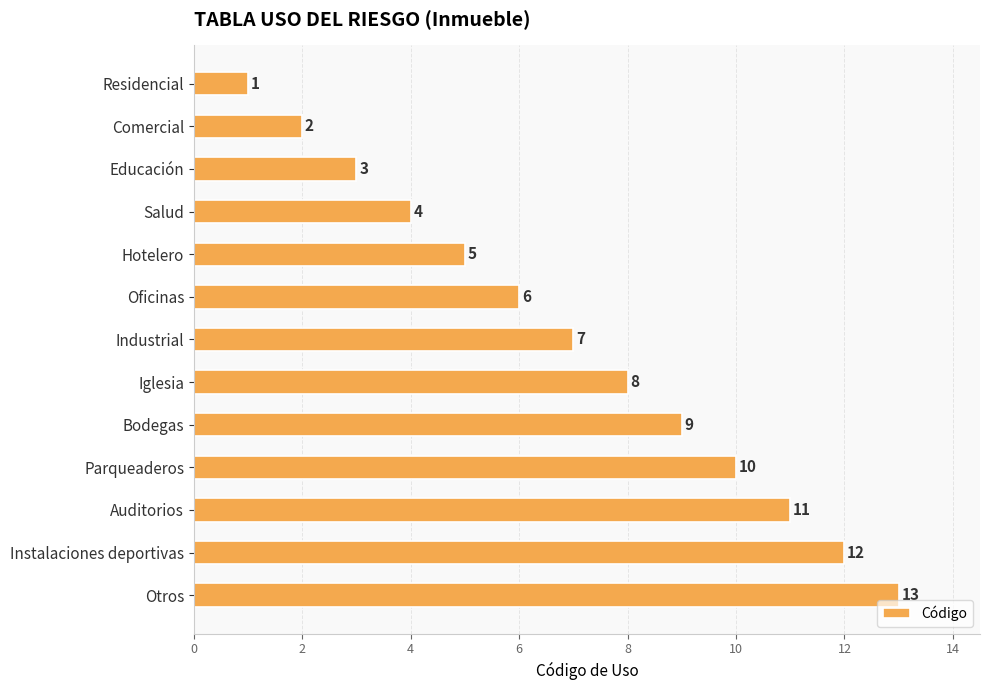

What position from the bottom is Auditorios?

3